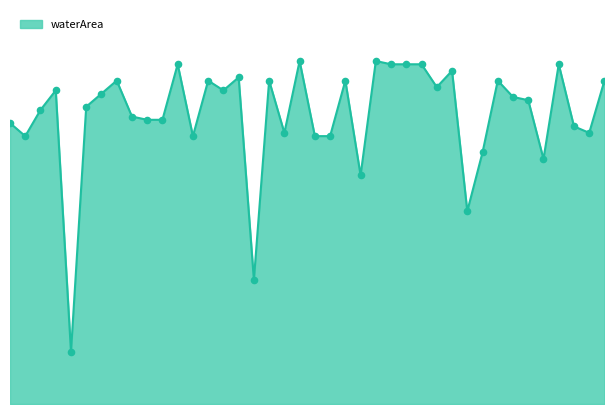

Is this an area chart (filled region under the line)?

Yes